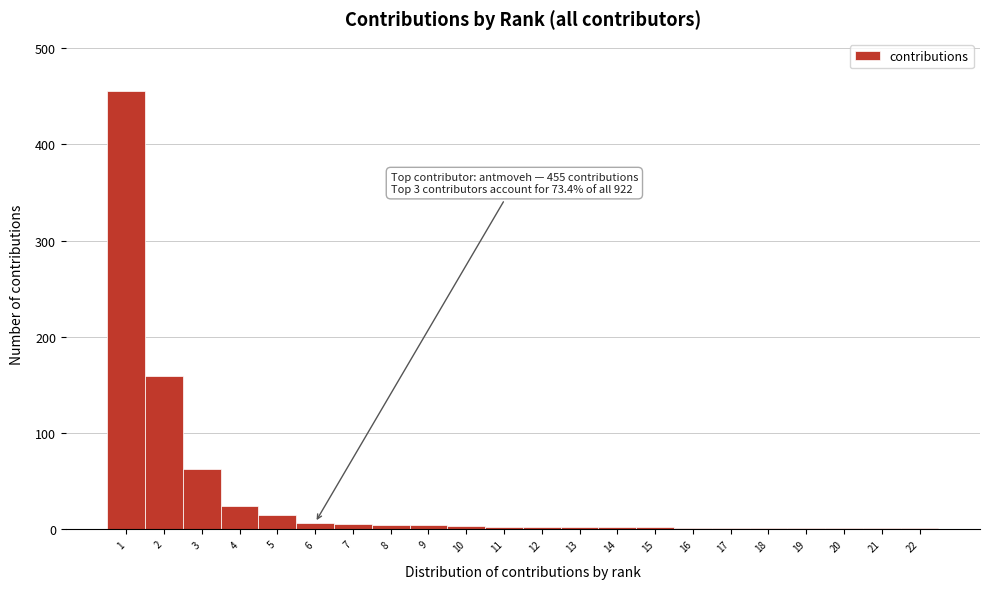

Which range on the x-axis has the tallest bar?

0.5 to 1.5